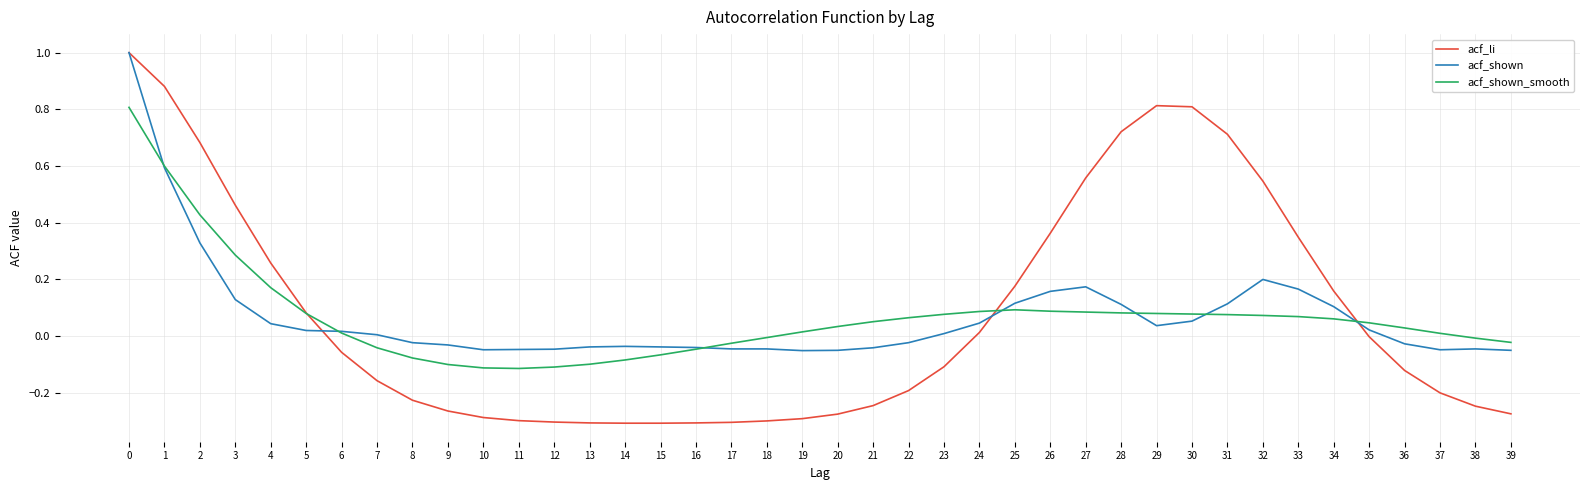

Which series has the widest spread of values?

acf_li